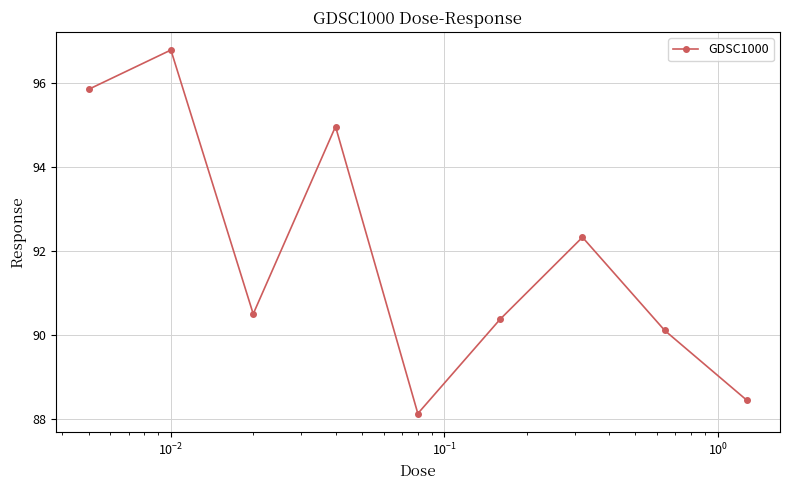

What is the greatest value displayed?

96.8